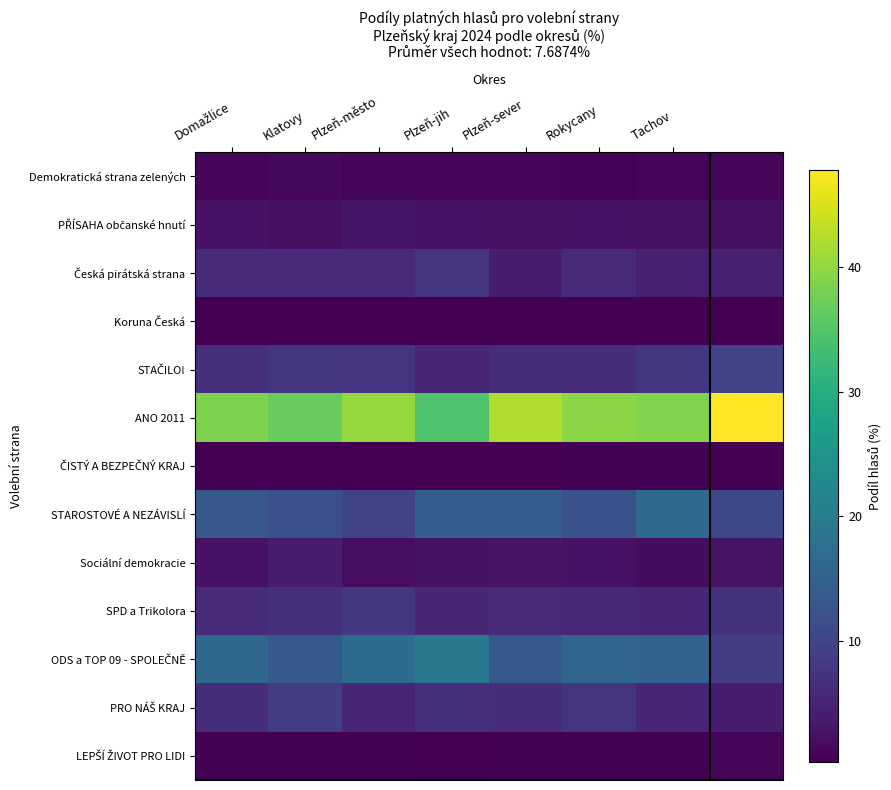

Count the number of categories in the chart.

8